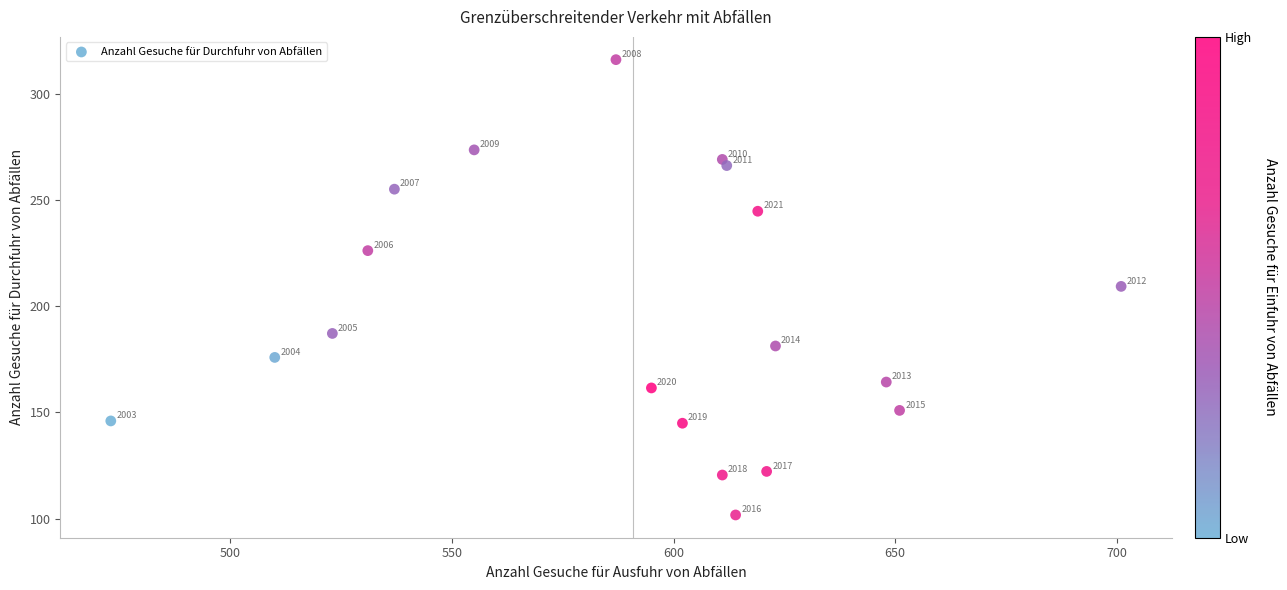

What is the range of Y values (max minus min)?

214.4